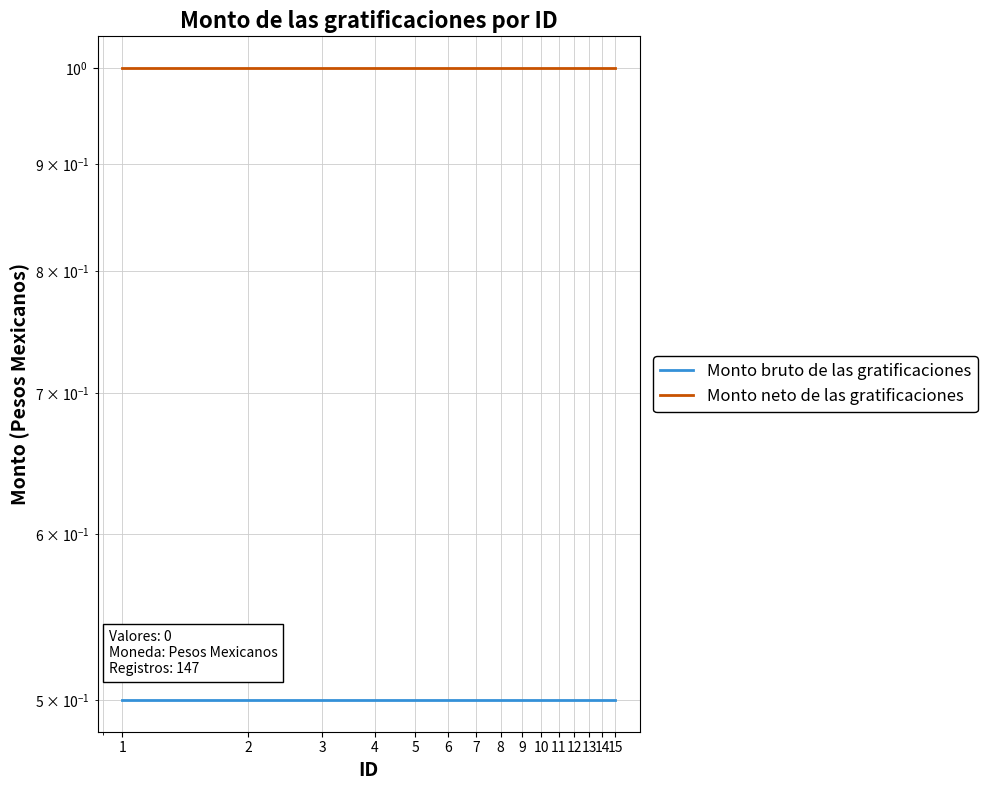

Rank the series by their maximum value, from lowest to highest.

Monto bruto de las gratificaciones, Monto neto de las gratificaciones